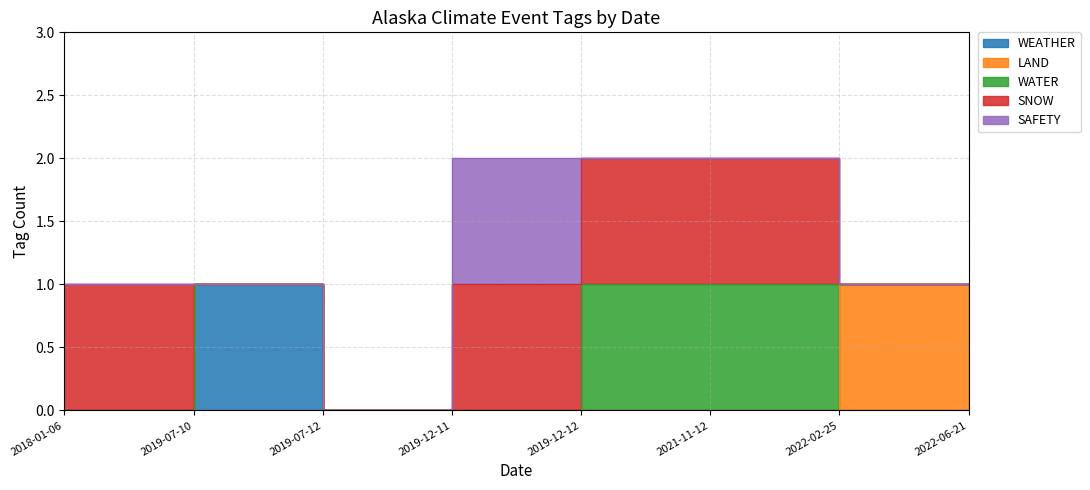

What are all the series names shown in the legend?

WEATHER, LAND, WATER, SNOW, SAFETY